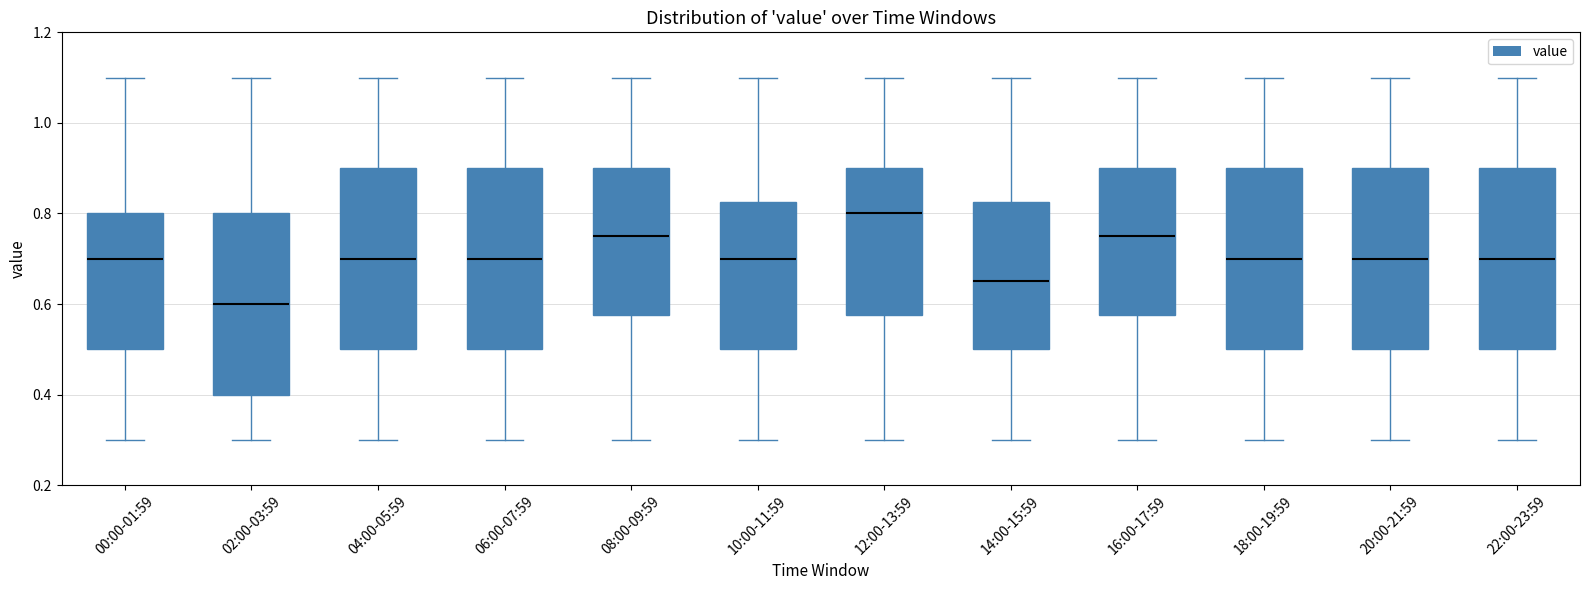

Where does the median line of the box for 22:00-23:59 sit on the y-axis? The values are not printed on the chart, so give them approximately, as read against the axis.

0.70